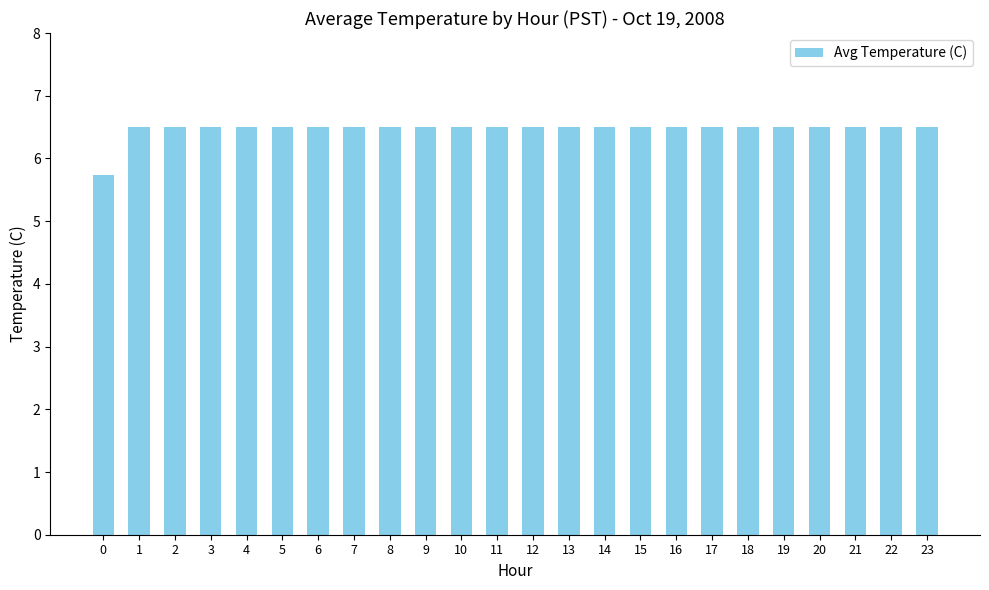

Where does the data first go above 6?

1